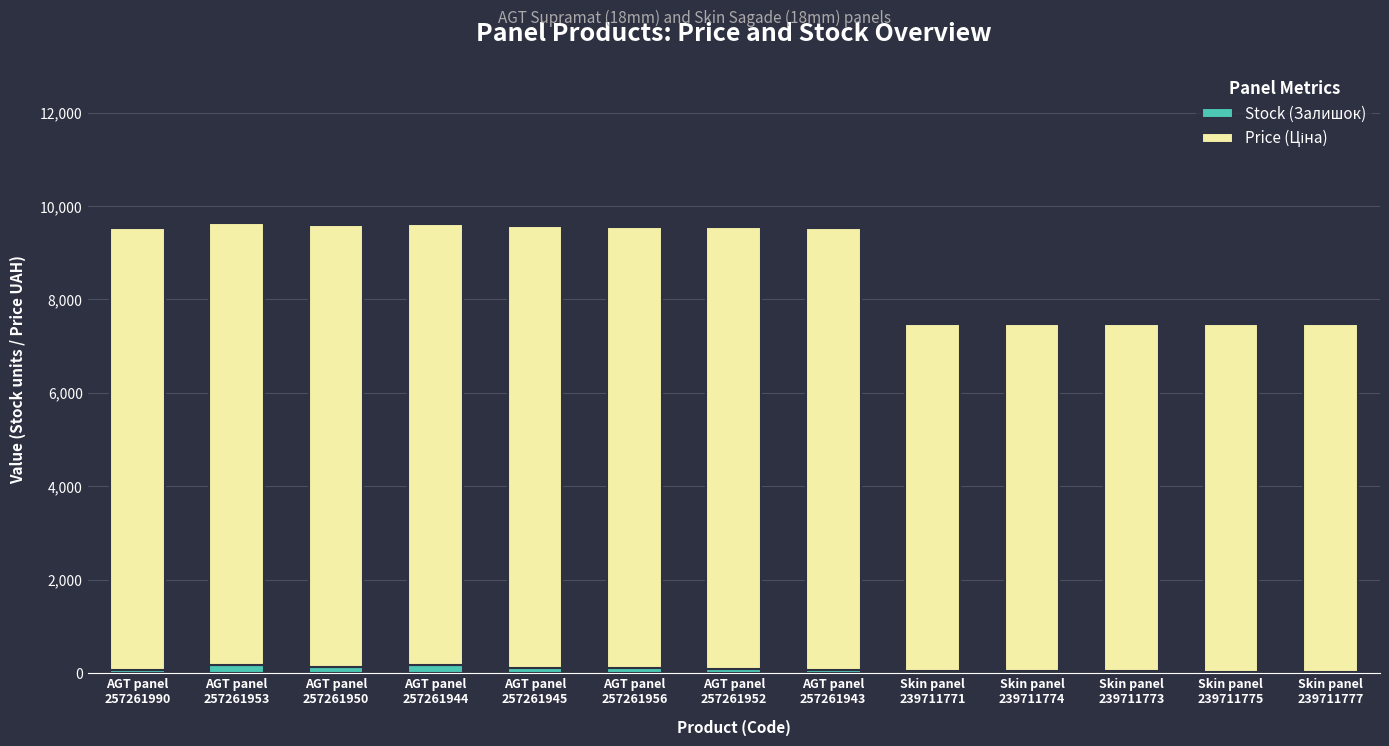

Rank the series by their maximum value, from lowest to highest.

Stock (Залишок), Price (Ціна)